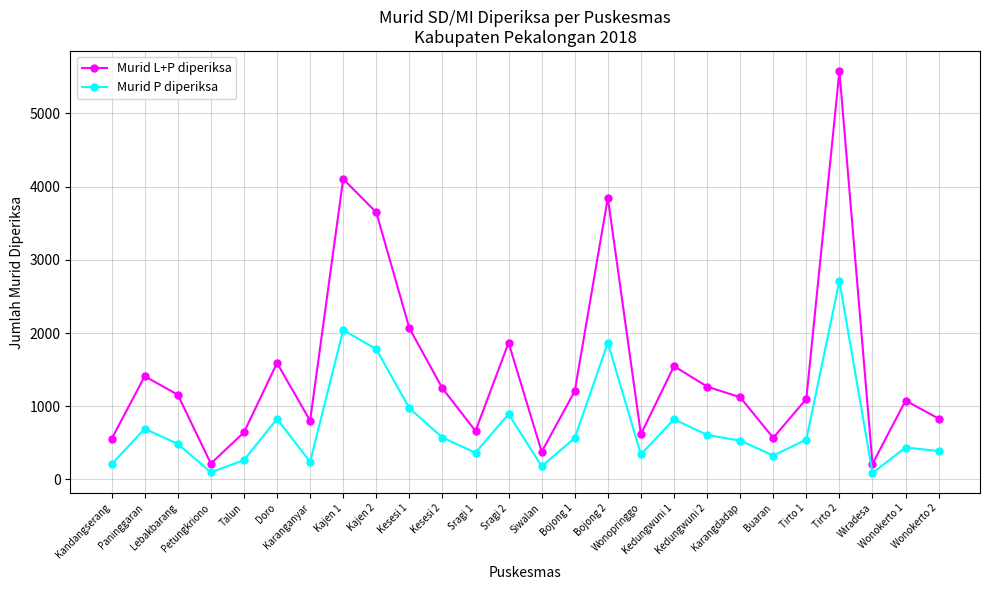

What is the difference between the maximum and minimum values in the Murid P diperiksa series?

2623